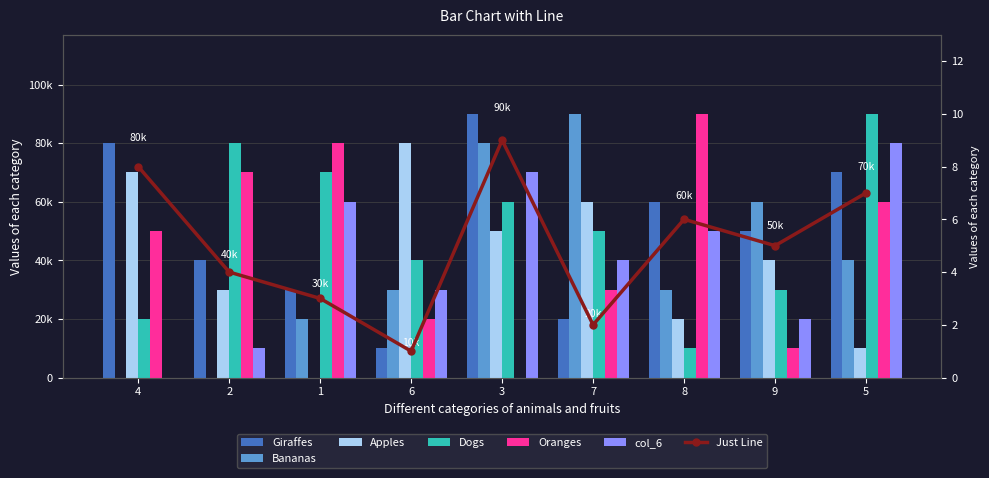

At how many categories does at least one series exceed 2?

9